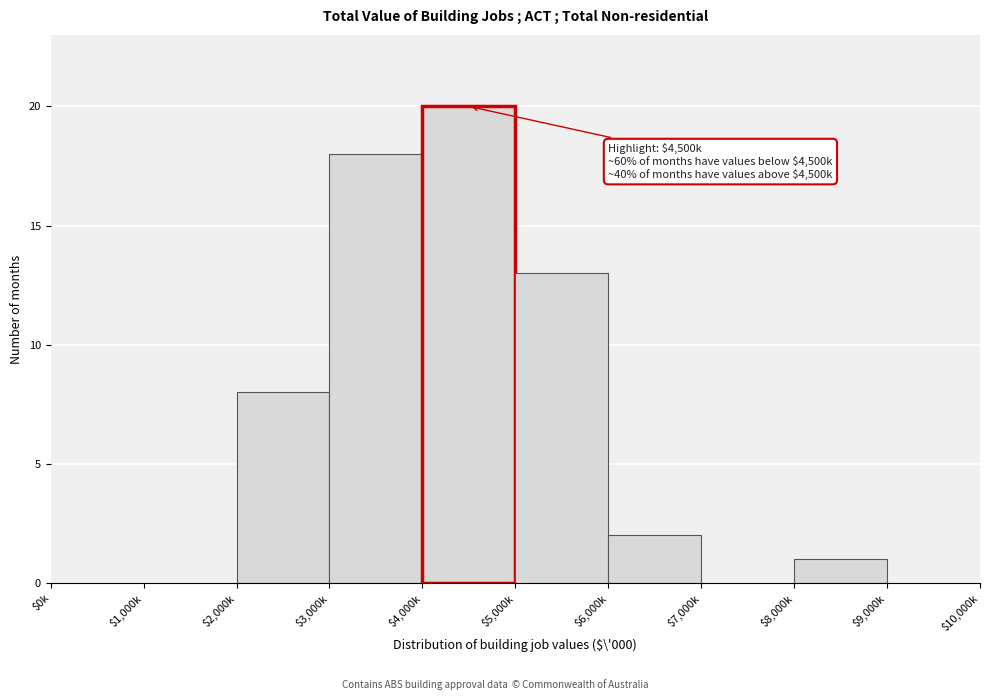

Where is the data nearest to the value 10?

$2,000k